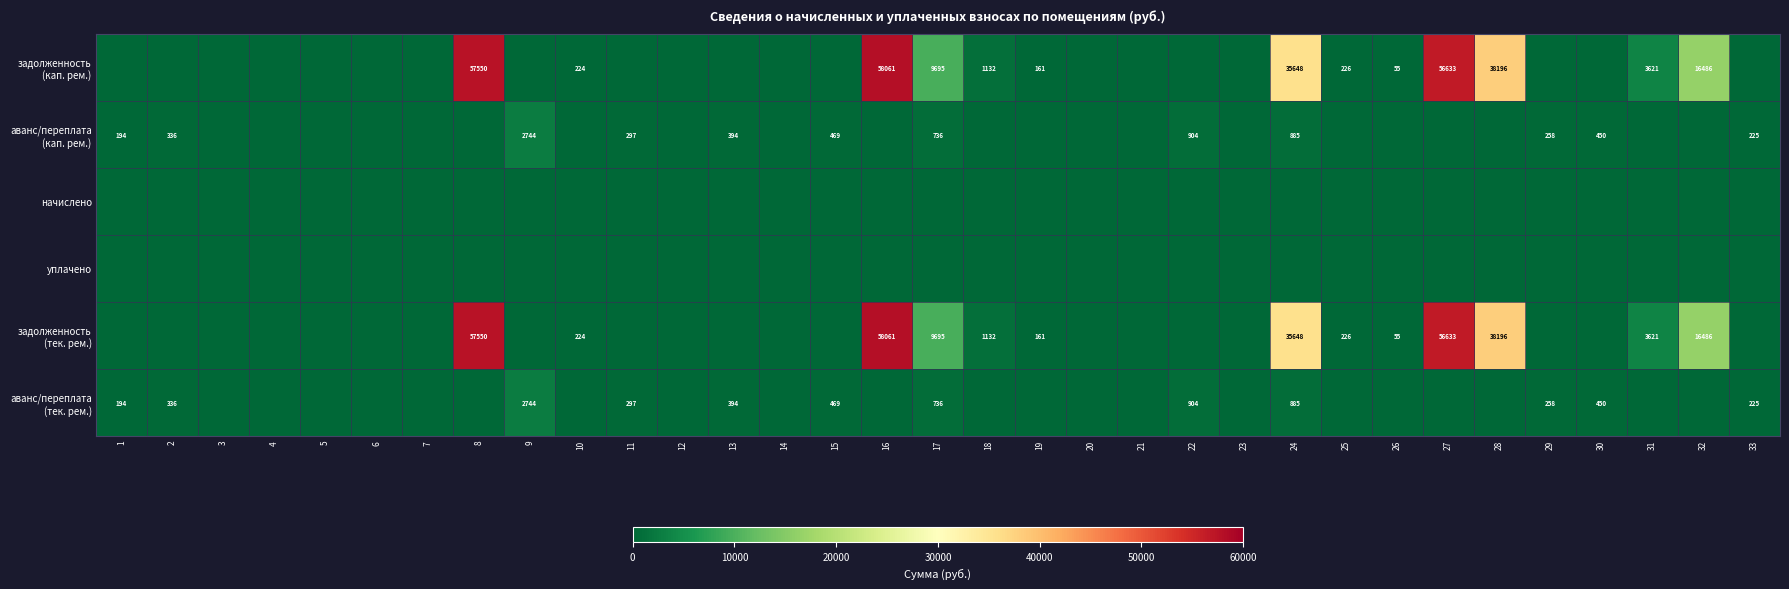

Is the value of задолженность (тек. рем.) at 30 greater than the value of задолженность (кап. рем.) at 7?

No